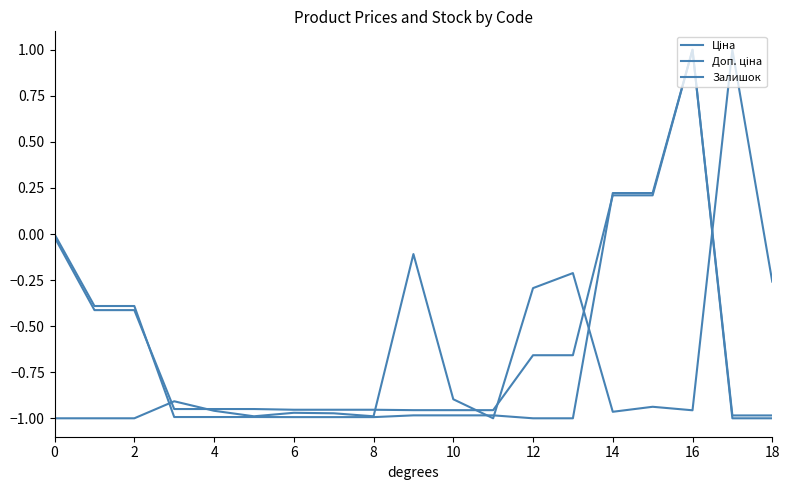

Which category has the highest value across all series?

16